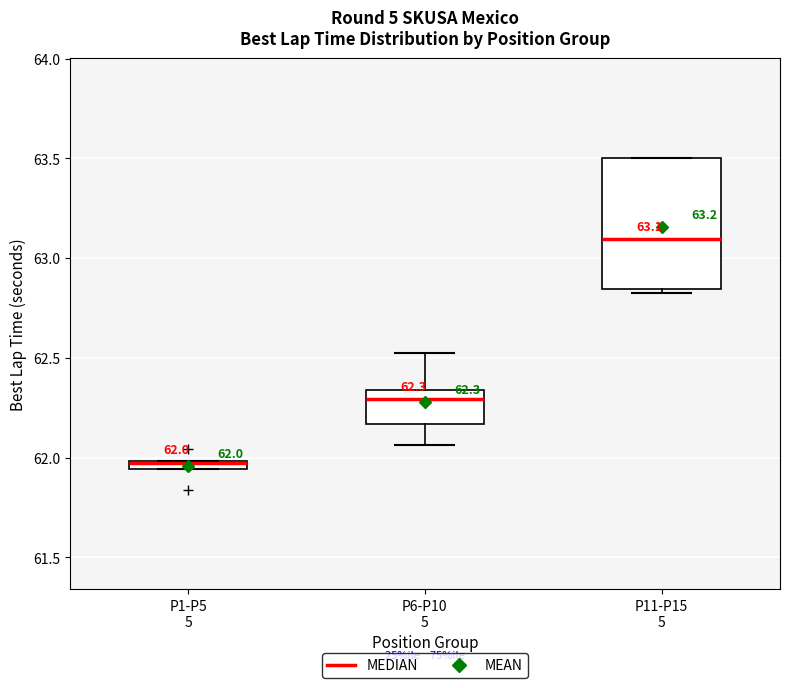

Which box is the tallest, from its lower edge to its upper edge?

P11-P15 5